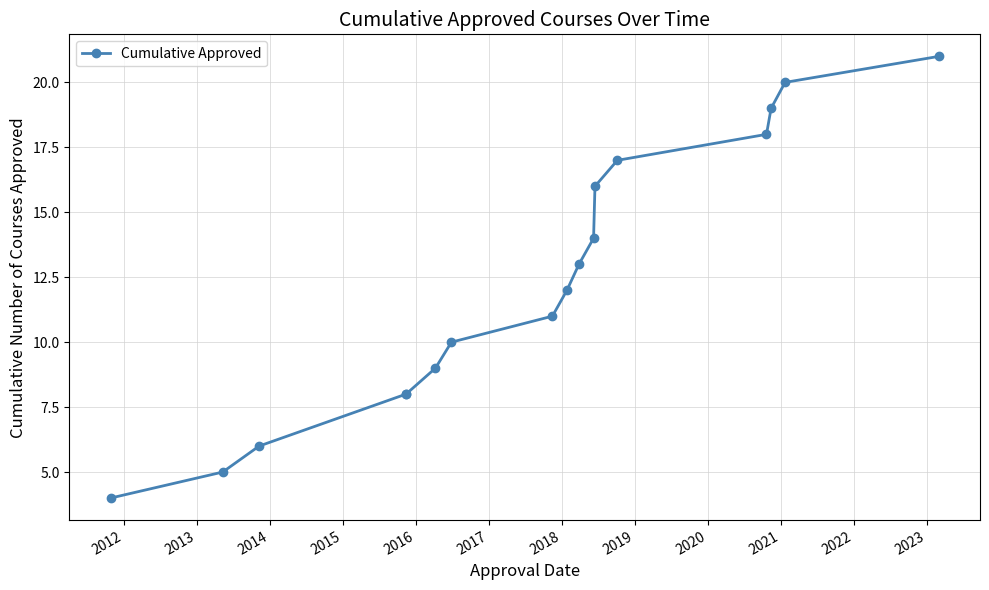

What is the greatest value displayed?

21